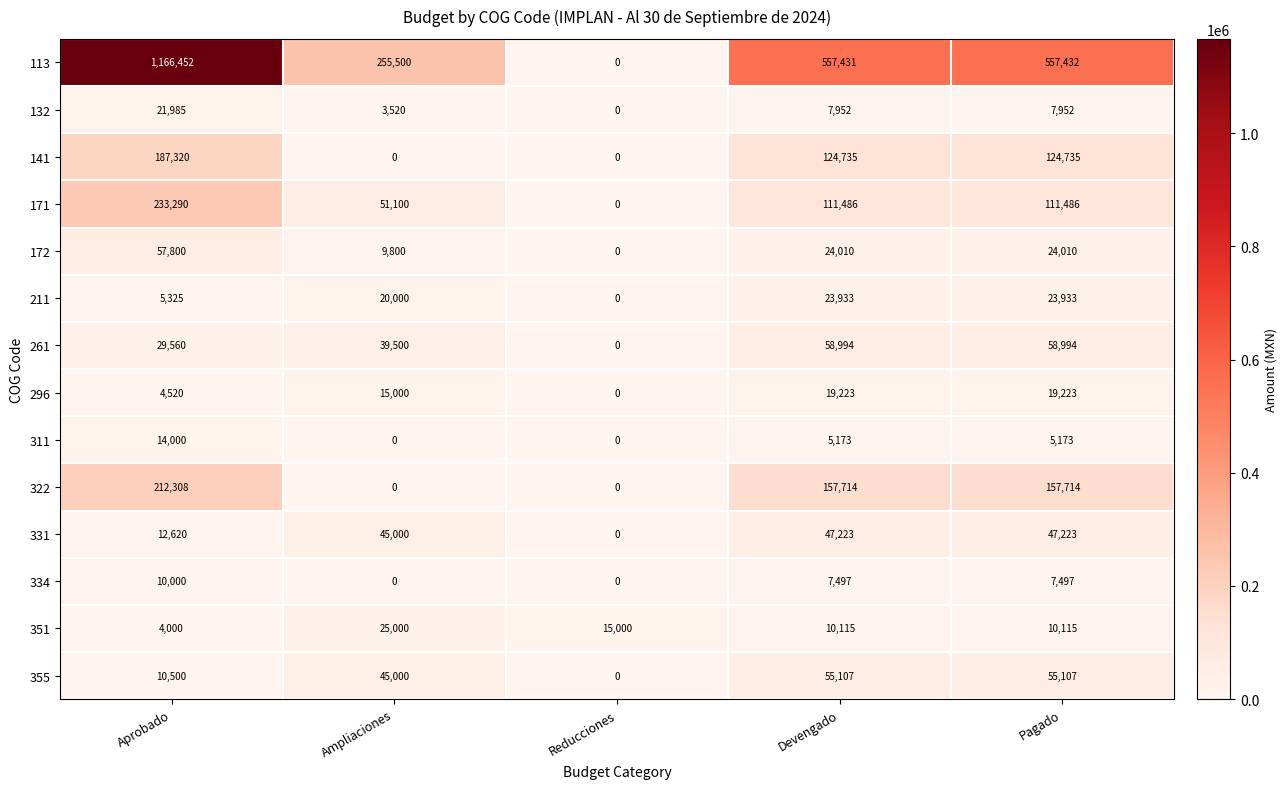

How many distinct data groups are displayed?

14